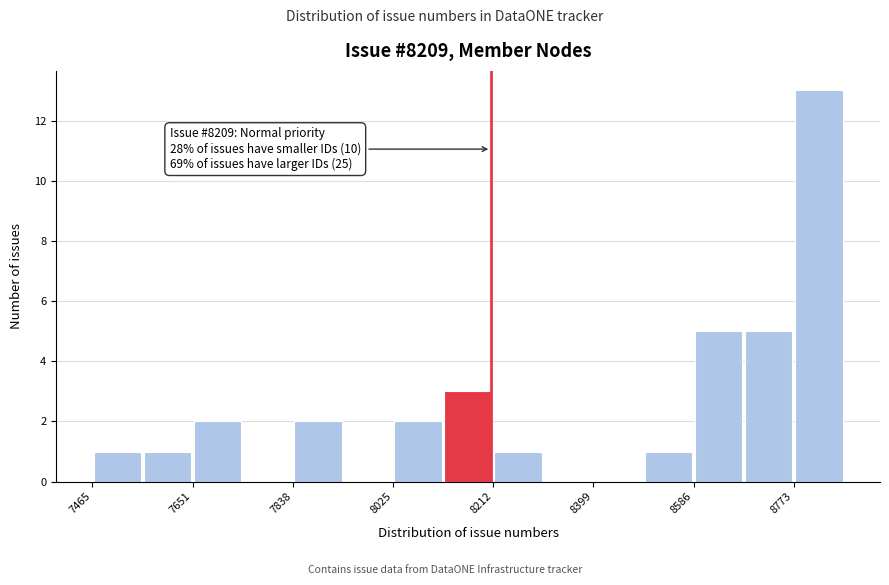

Which range on the x-axis has the tallest bar?

8780 to 8860